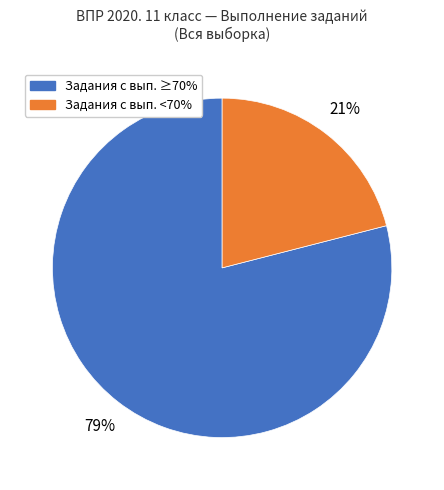

Is there any slice that represents more than half of the pie?

Yes